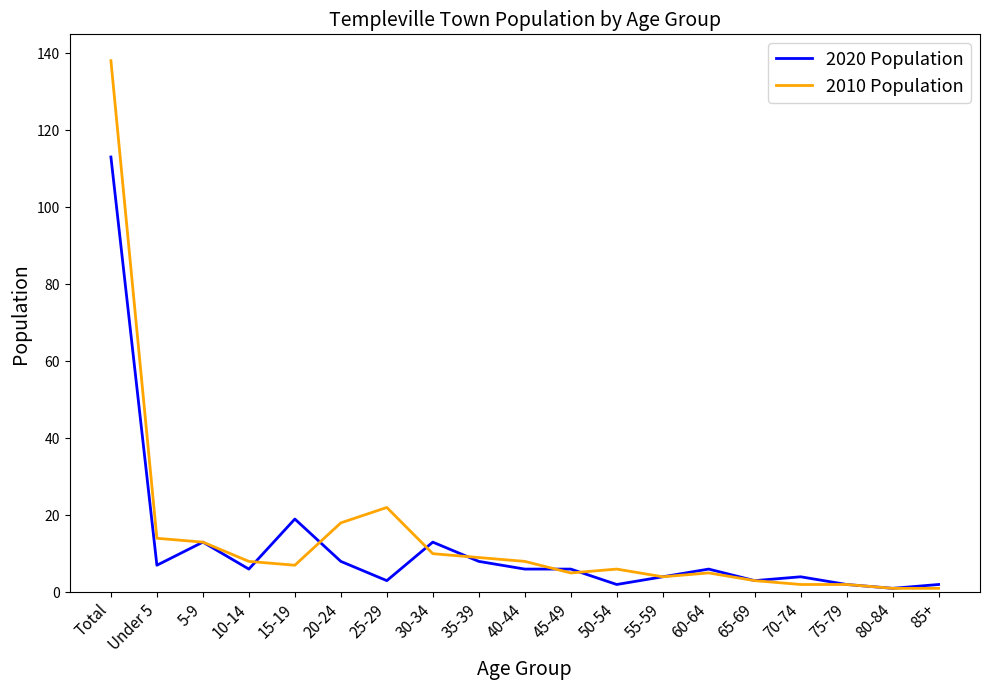

Where does the 2020 Population series first go above 6?

Total